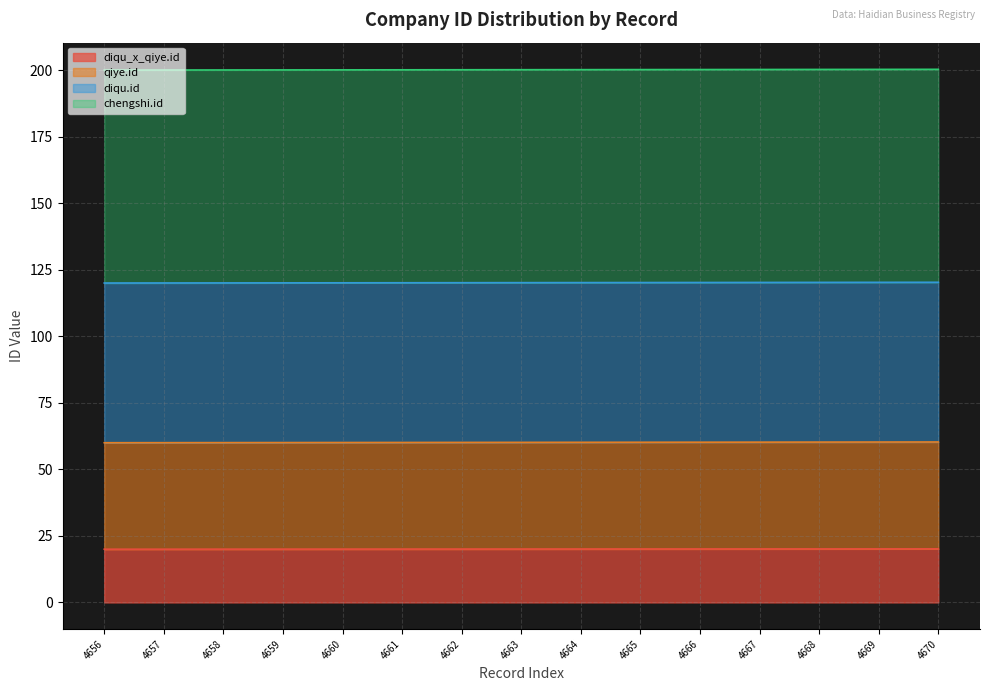

What are all the series names shown in the legend?

diqu_x_qiye.id, qiye.id, diqu.id, chengshi.id